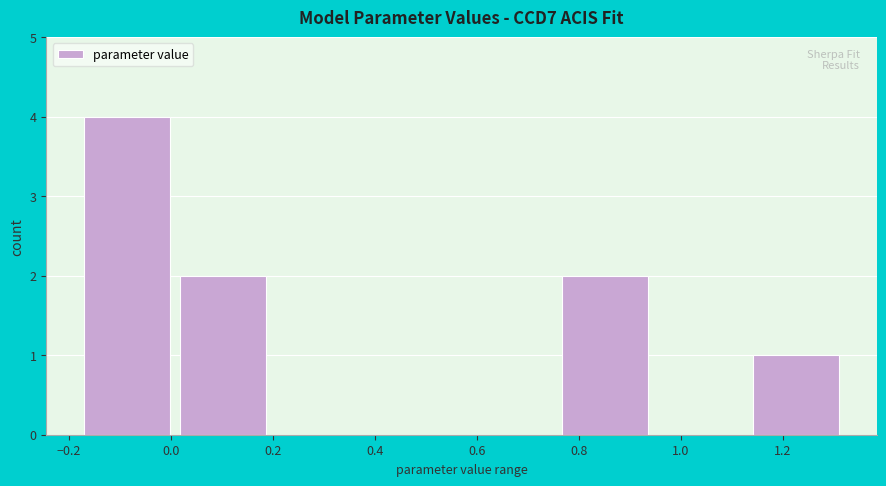

How tall is the bar that spans 0.02 to 0.20 on the x-axis? Neither the bar edges nor the heights are printed on the chart, so give them approximately, as read against the axes.

2